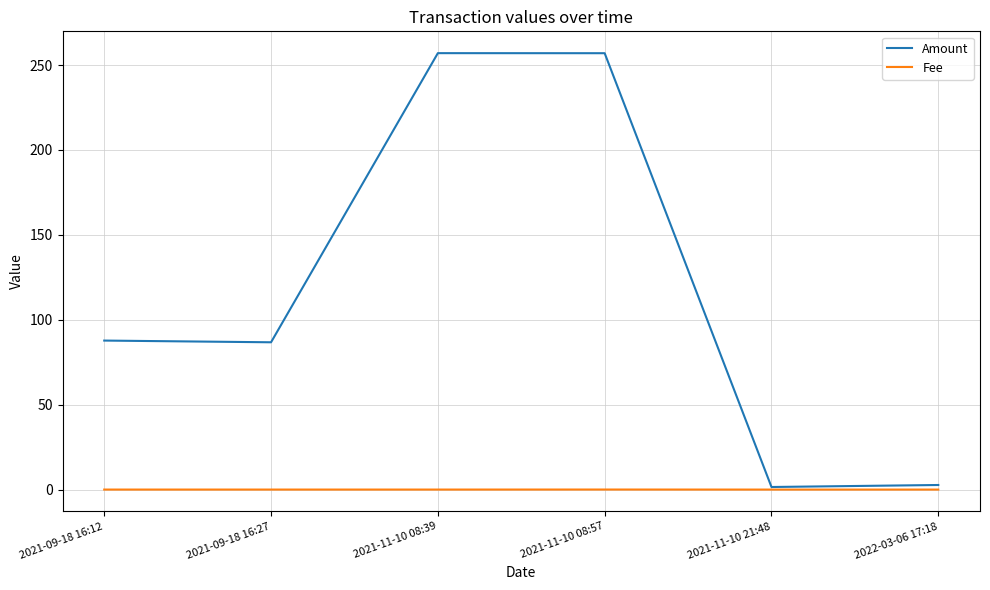

Which series has the widest spread of values?

Amount